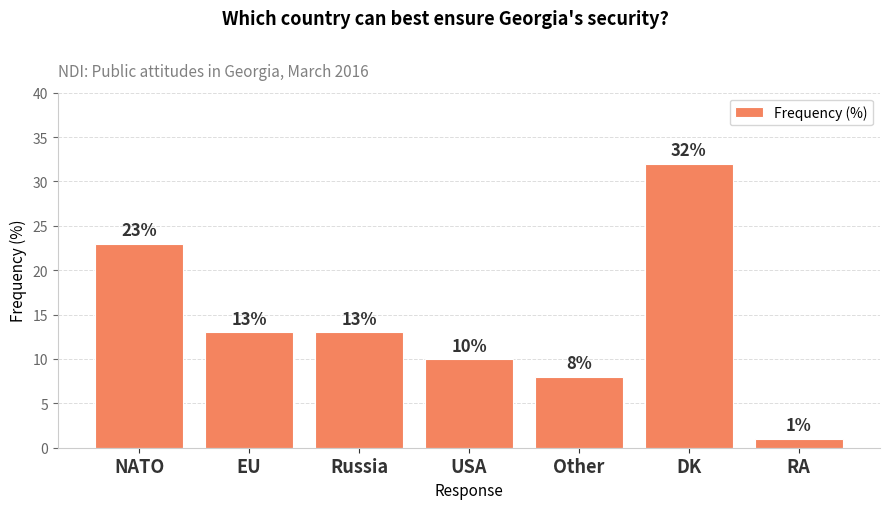

What is the difference between the second highest and second lowest values?

15